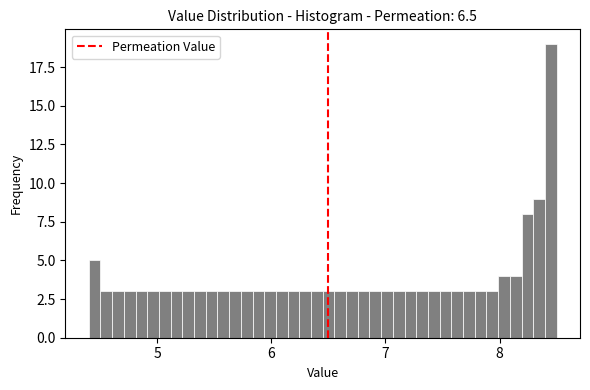

Around what value on the x-axis is the tallest bar? Give the approximate position of its centre, as read against the axis.

8.4